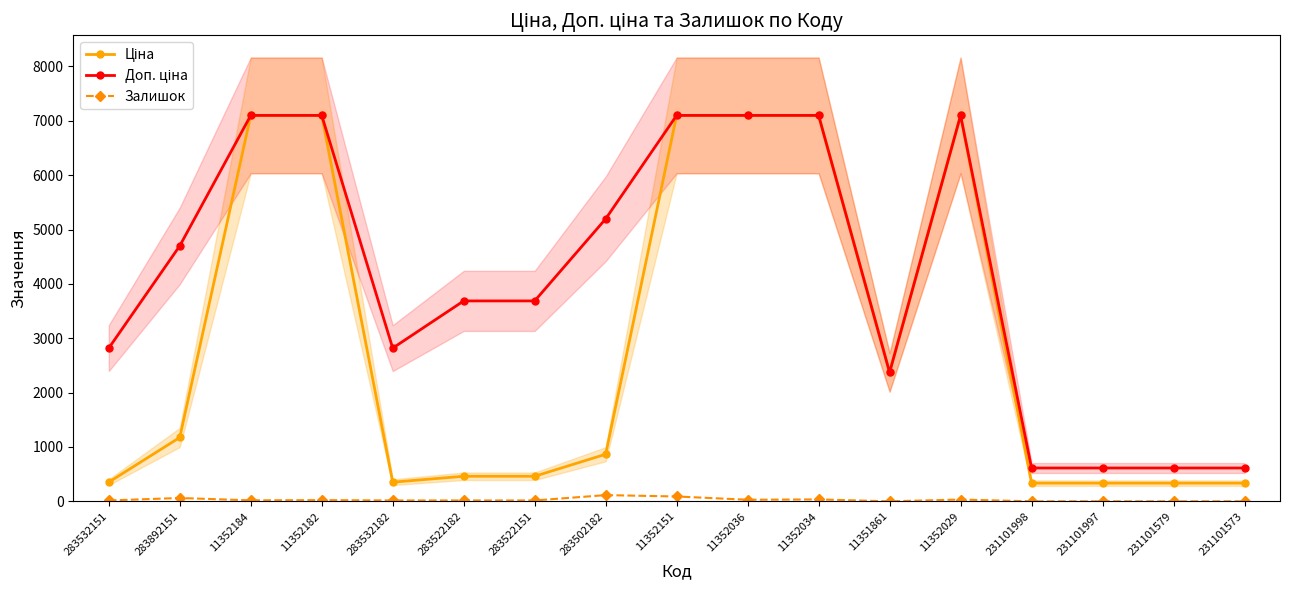

Which series has the largest total across all categories?

Доп. ціна